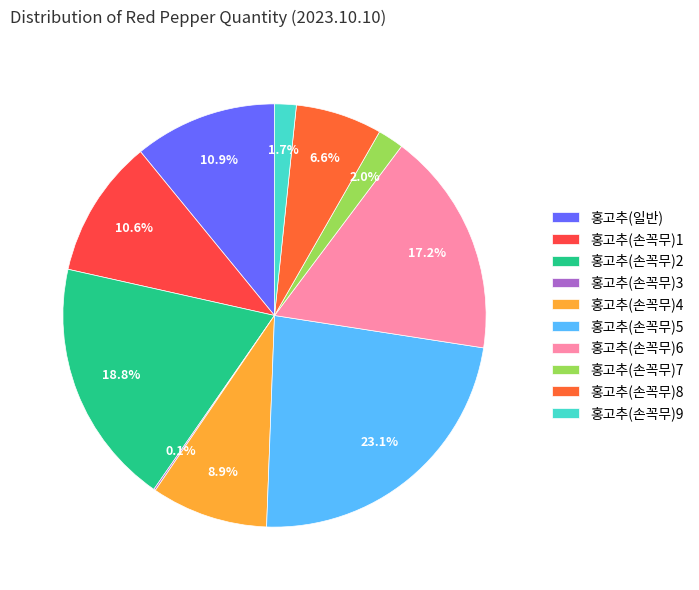

How many slices are in this pie chart?

10